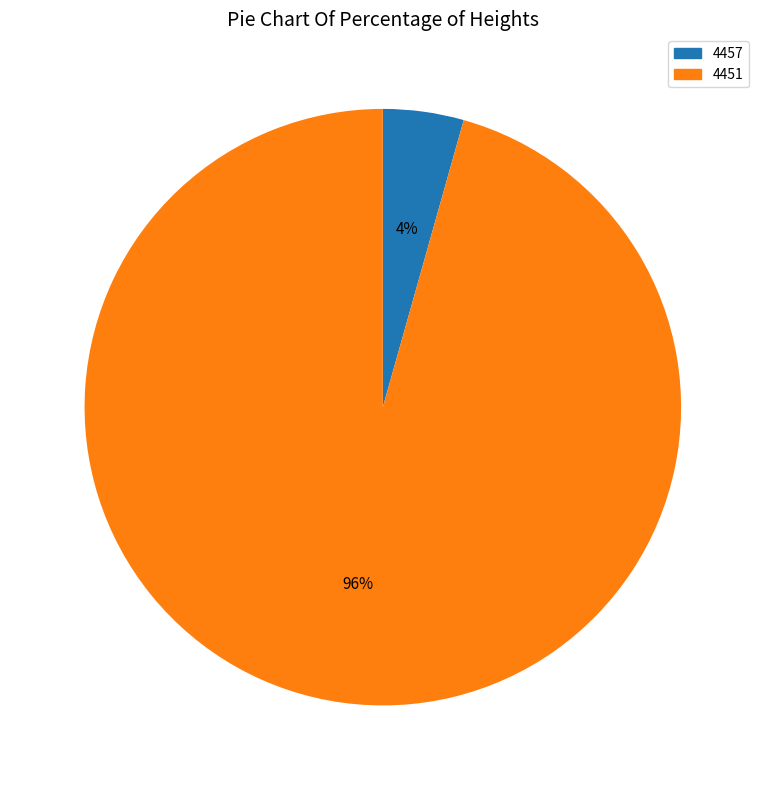

Do 4457 and 4451 together represent more than half of the pie?

Yes